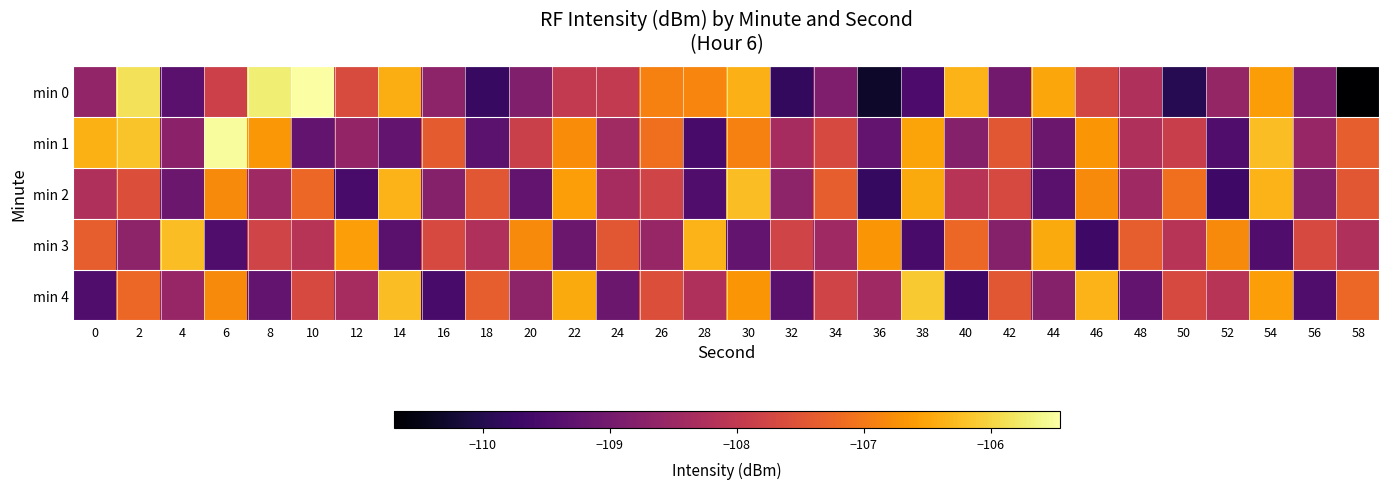

What is the smallest value displayed?

-110.7